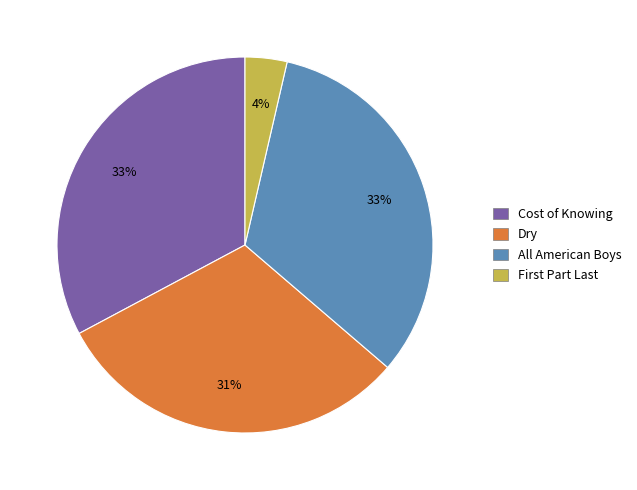

What is the smallest slice in the pie chart?

First Part Last